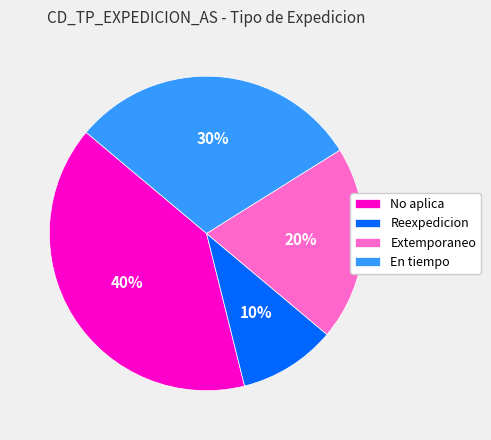

The Extemporaneo slice represents 27% of the pie. True or false?

False